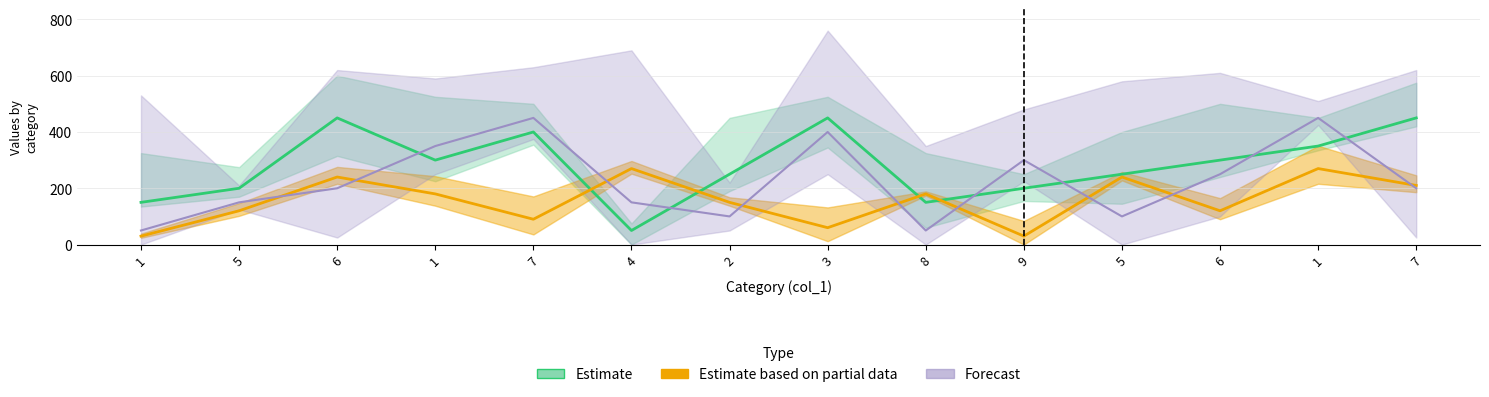

List the labels in order of Forecast value, smallest first.

1, 8, 2, 5, 5, 4, 6, 7, 6, 9, 1, 3, 7, 1